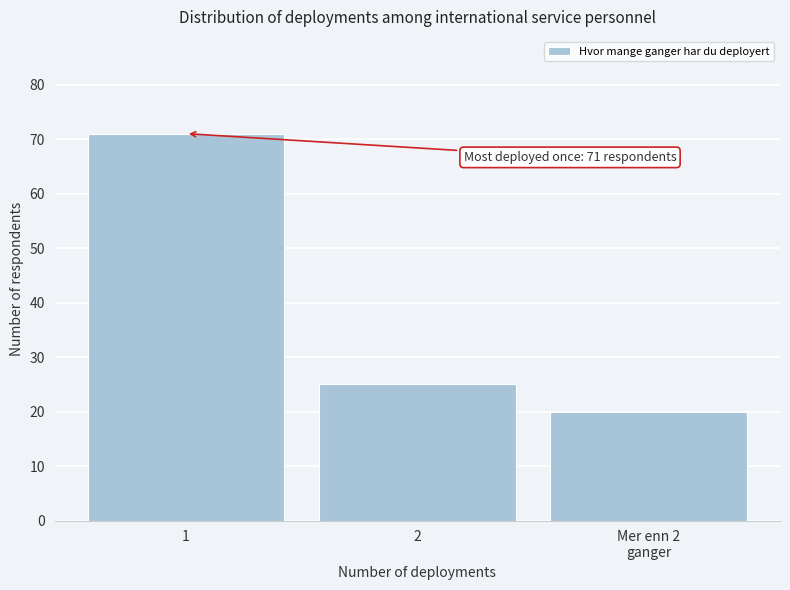

Reading left to right, extract all data points from this chart.

71	25	20